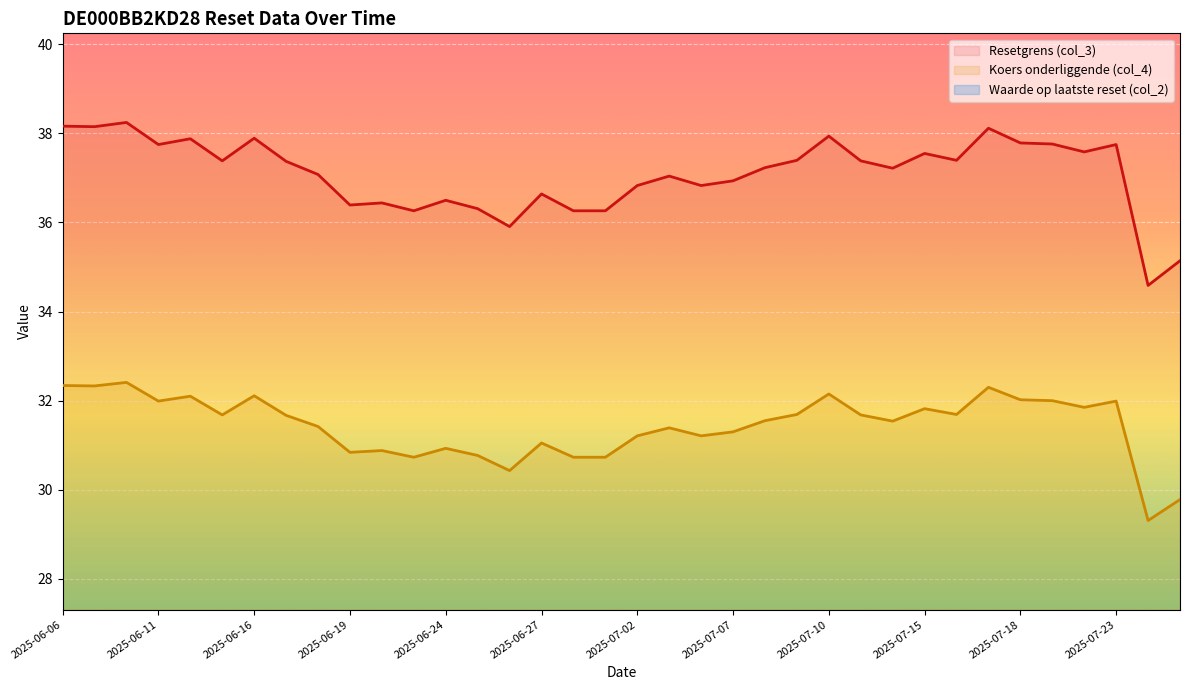

What is the difference between the Waarde op laatste reset (col_2) values at 2025-07-03 and 2025-07-15?

0.4